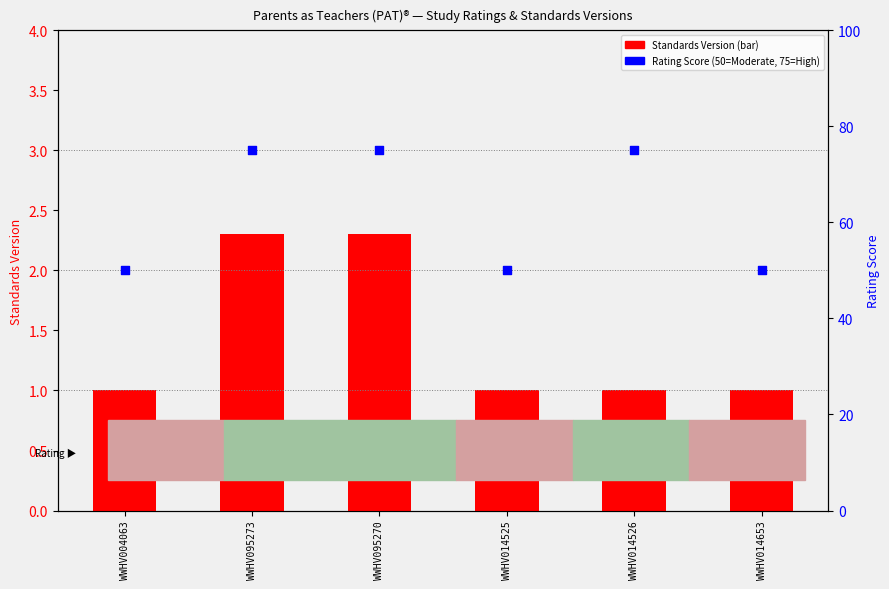

Which series has the largest total across all categories?

Rating Score